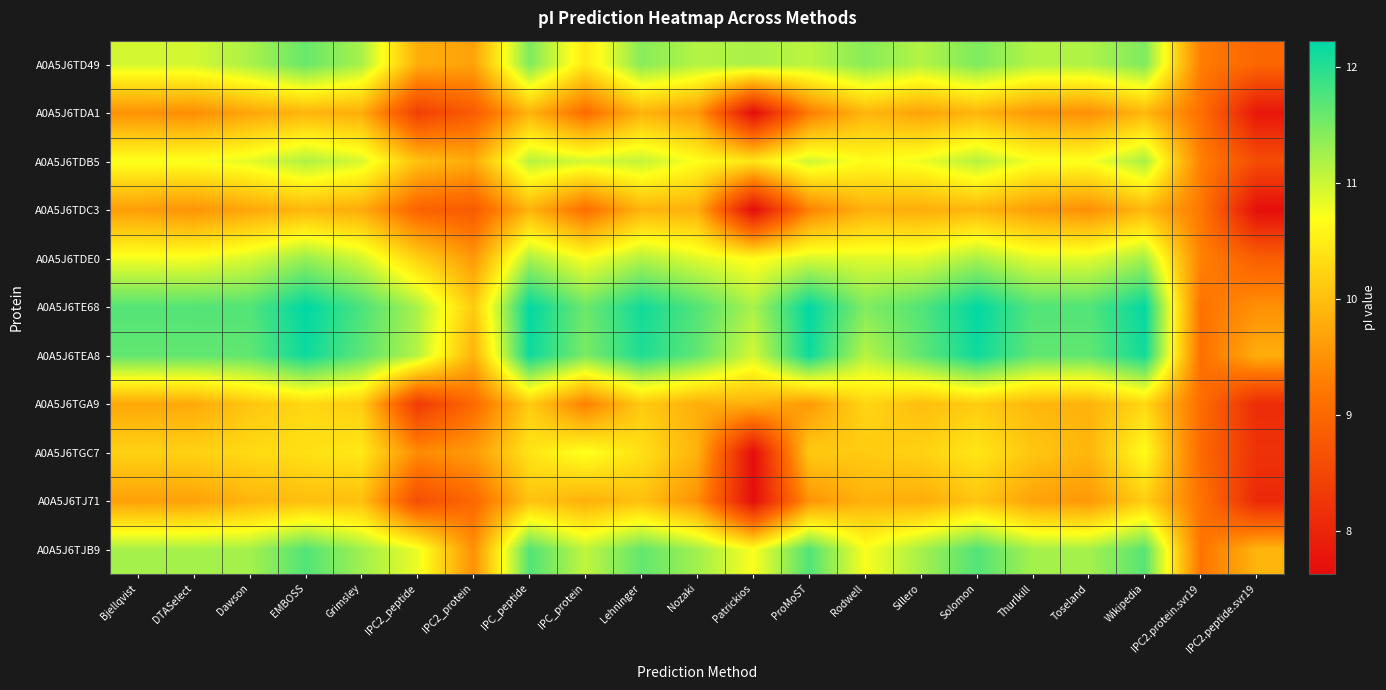

Which label corresponds to the smallest value in the chart?

Patrickios